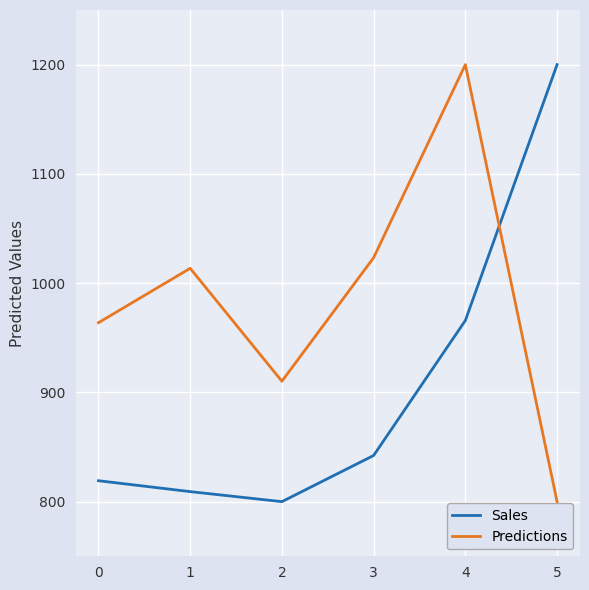

Which series ends up on top after the final intersection of Sales and Predictions?

Sales